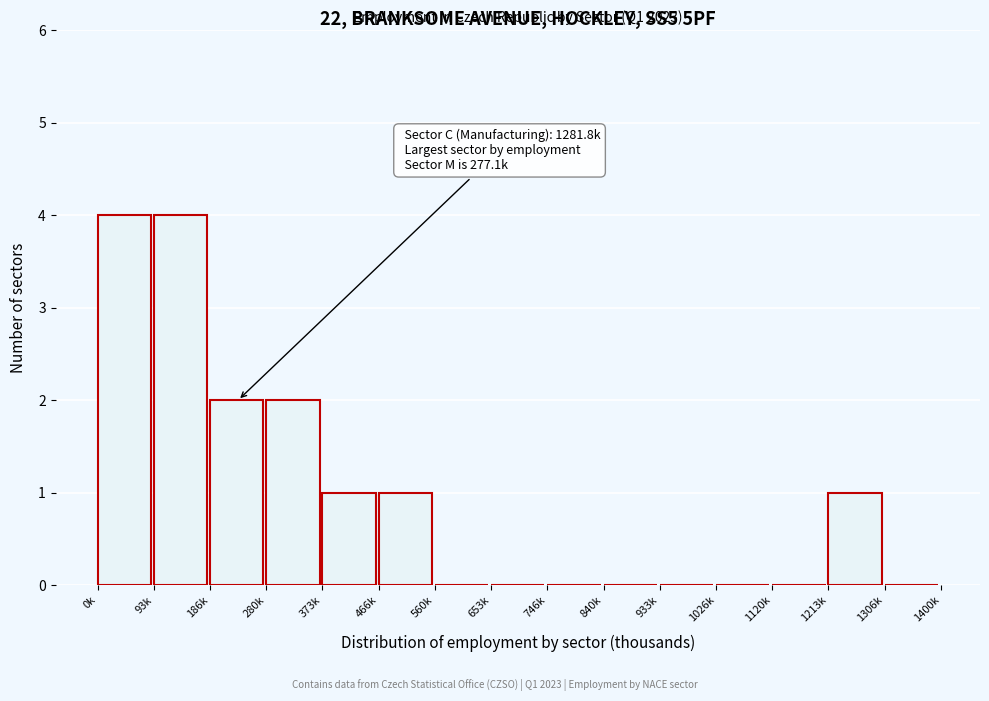

Reading left to right, list all the values displayed in this chart.

0k=4	93k=4	186k=2	280k=2	373k=1	466k=1	560k=0	653k=0	746k=0	840k=0	933k=0	1026k=0	1120k=0	1213k=1	1306k=0